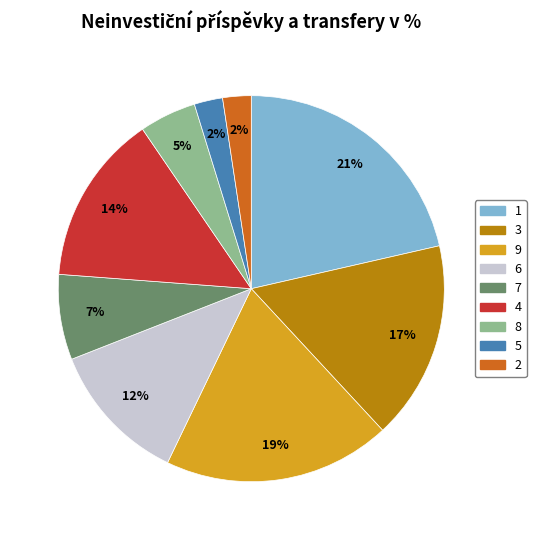

Is there a majority slice in this chart?

No